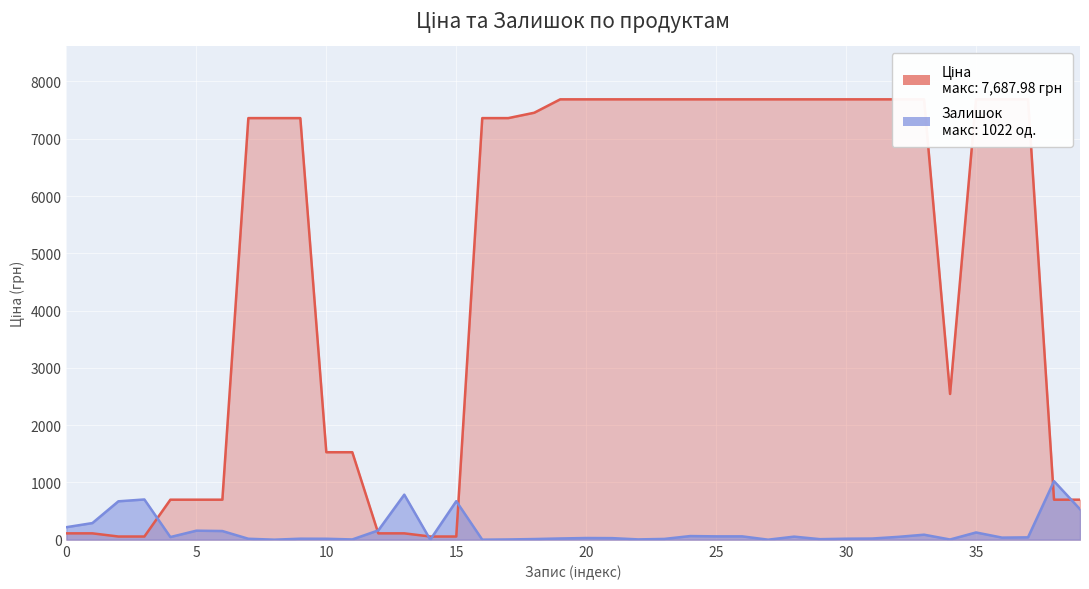

Rank the series at 35 from highest to lowest value.

Ціна, Залишок